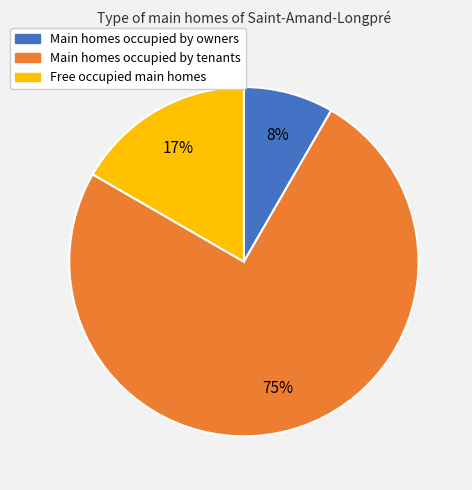

True or false: Main homes occupied by owners accounts for 1% of the total.

False